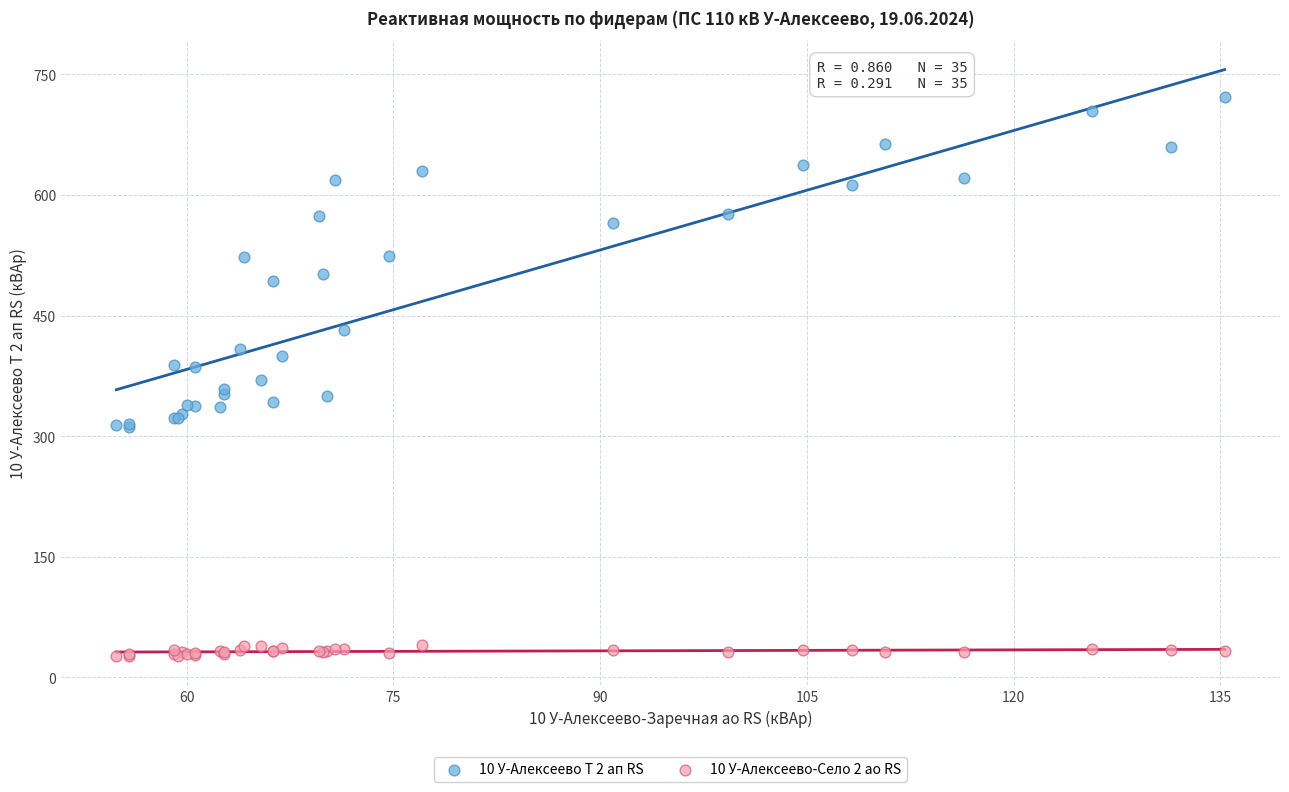

Which series contains the highest Y value?

10 У-Алексеево Т 2 ап RS